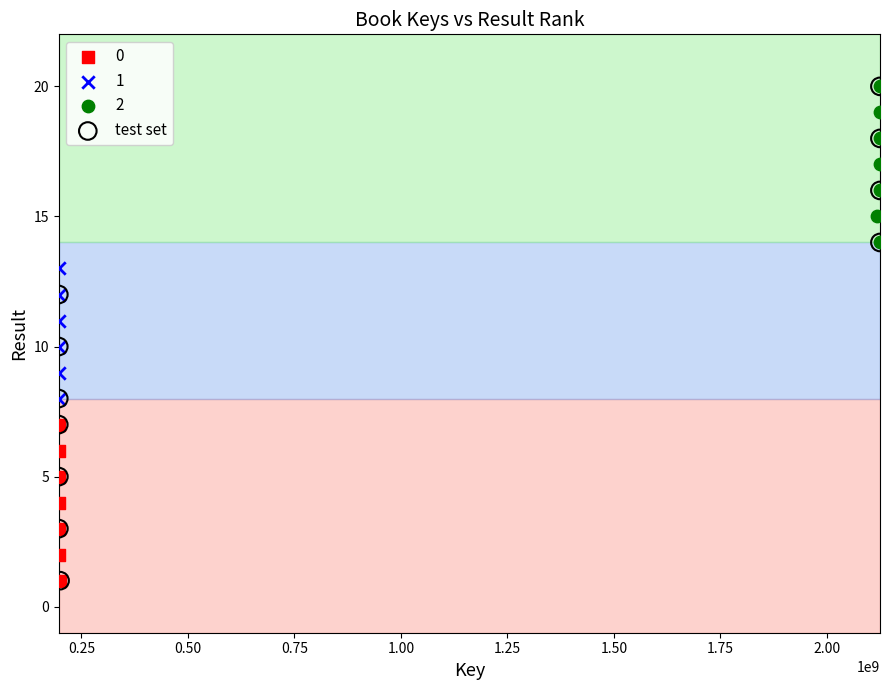

Which series has the largest Y range (max minus min)?

test set